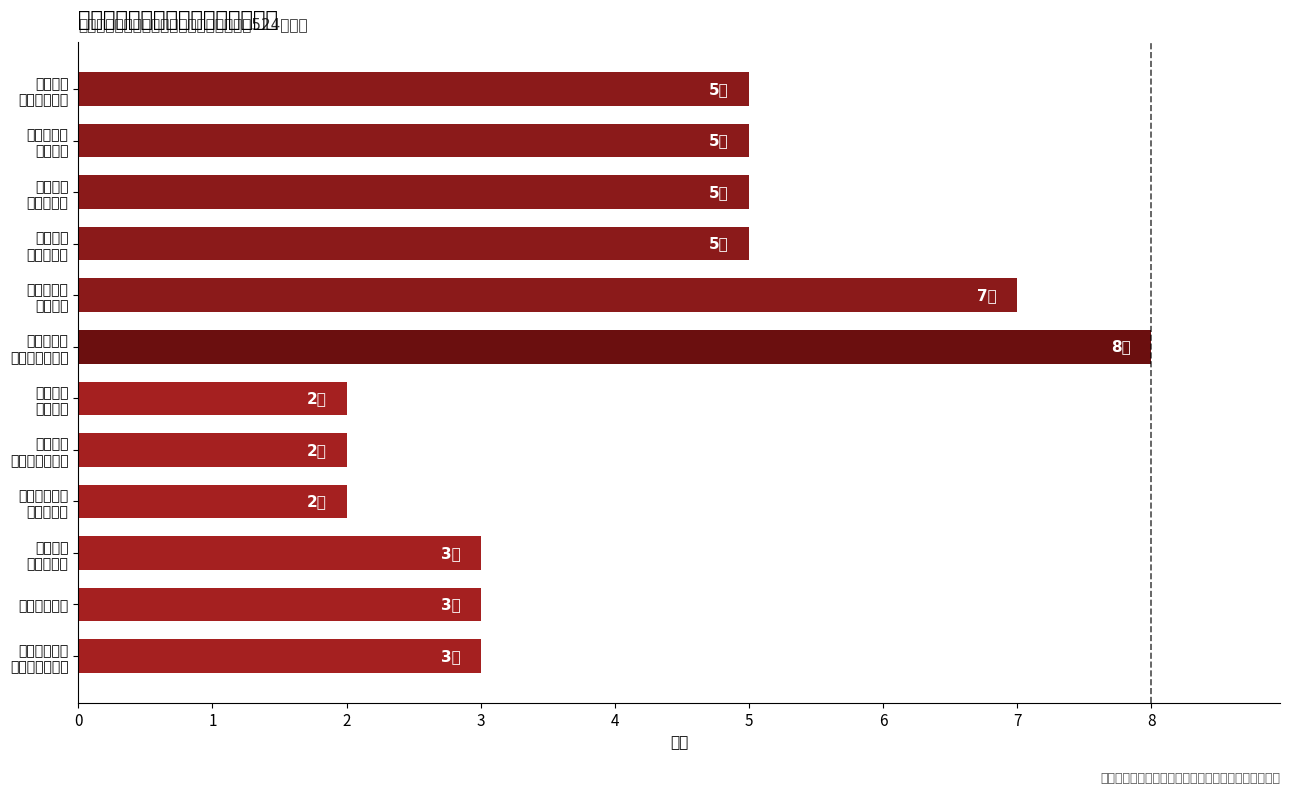

How many data points does each series have?

12